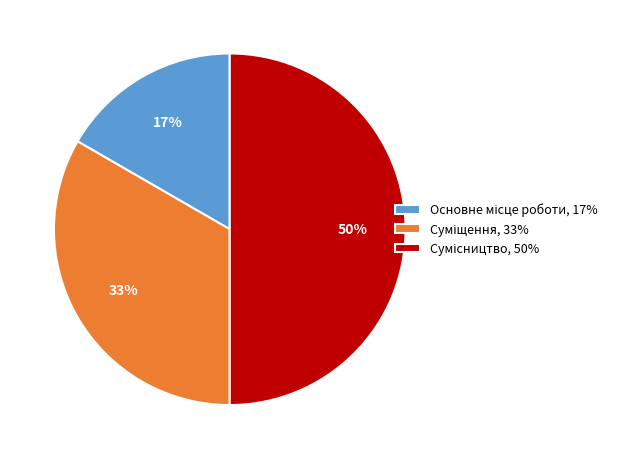

To the nearest percent, what is the difference between the largest and smallest slice percentages?

33%